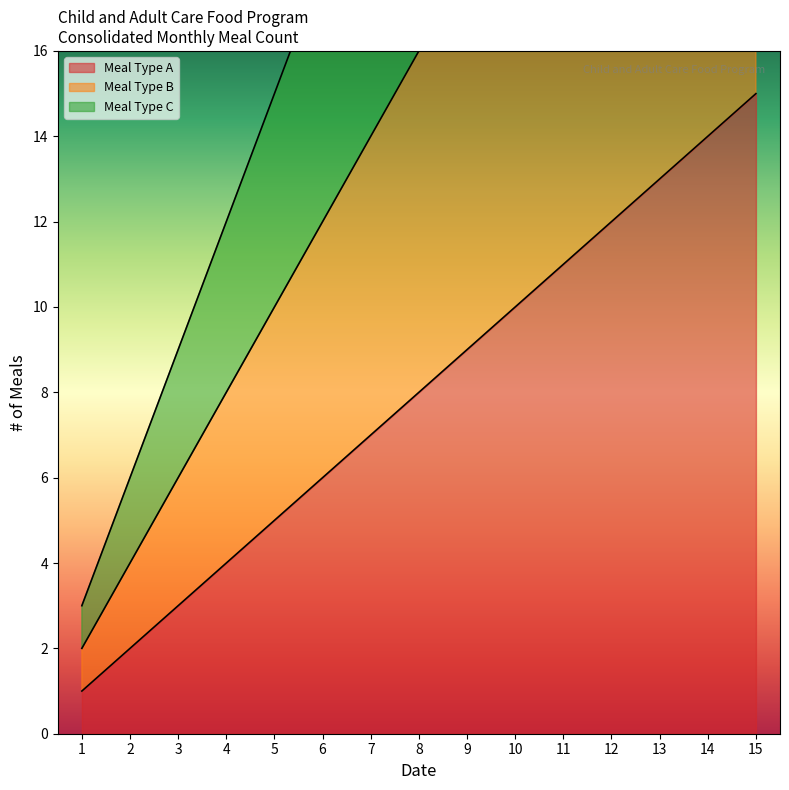

Rank the series at 3 from highest to lowest value.

Meal Type C, Meal Type B, Meal Type A